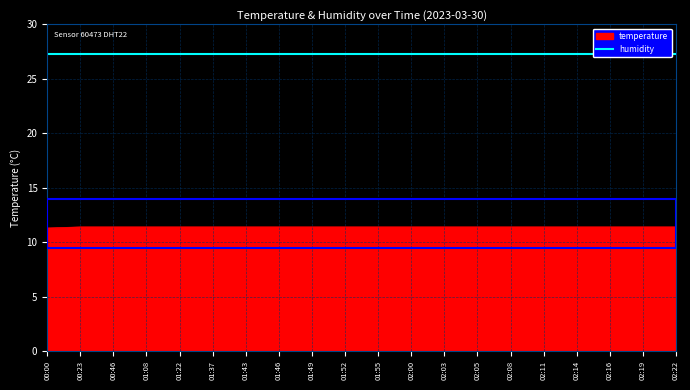

Rank the categories by value from lowest to highest.

00:00, 00:23, 00:46, 01:08, 01:22, 01:37, 01:43, 01:46, 01:49, 01:52, 01:55, 02:00, 02:03, 02:05, 02:08, 02:11, 02:14, 02:16, 02:19, 02:22